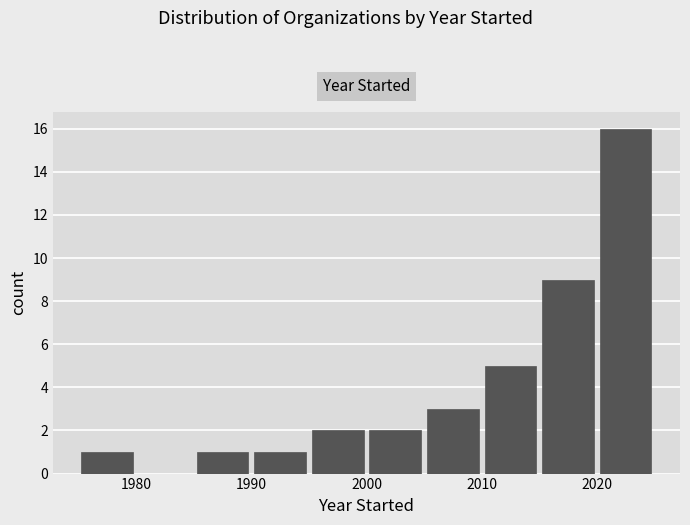

Reading left to right, transcribe this chart: for each bar, give the range it covers on the x-axis and its height. The values are not printed on the chart, so give them approximately, as read against the axis.

1975 to 1980: 1
1980 to 1985: 0
1985 to 1990: 1
1990 to 1995: 1
1995 to 2000: 2
2000 to 2005: 2
2005 to 2010: 3
2010 to 2015: 5
2015 to 2020: 9
2020 to 2025: 16